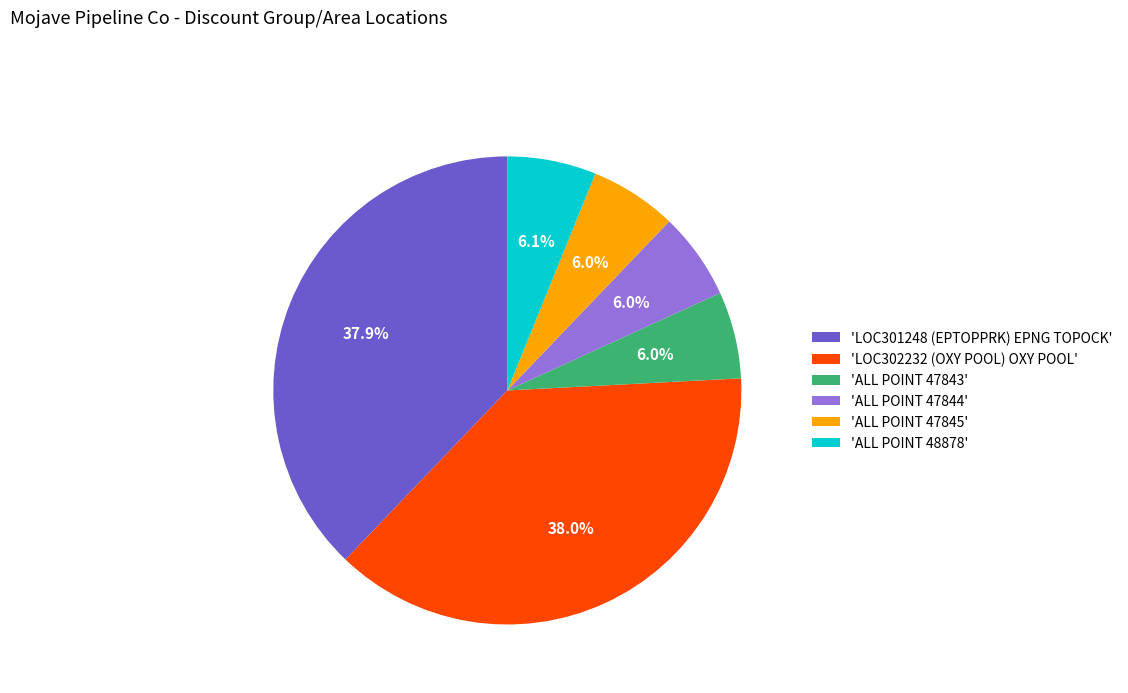

What is the ratio of the value at 'LOC301248 (EPTOPPRK) EPNG TOPOCK' to the value at 'ALL POINT 47843'?

6.3